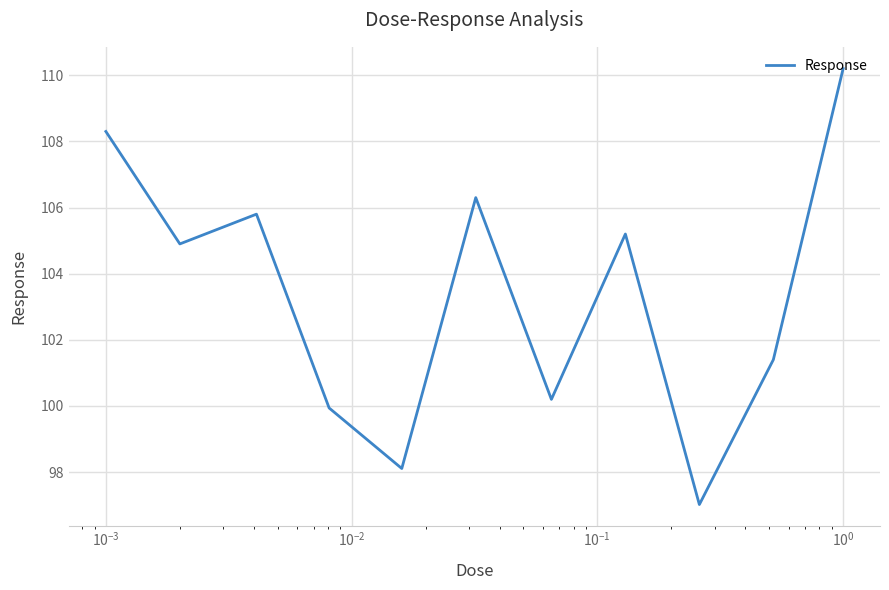

What is the maximum value shown in the chart?

110.2